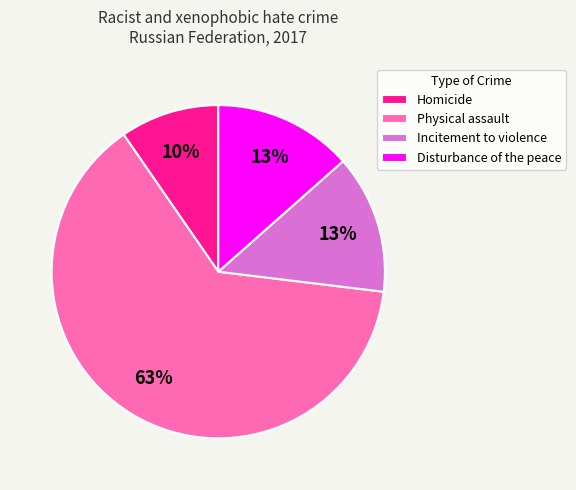

To the nearest percent, what is the difference between the largest and smallest slice percentages?

54%